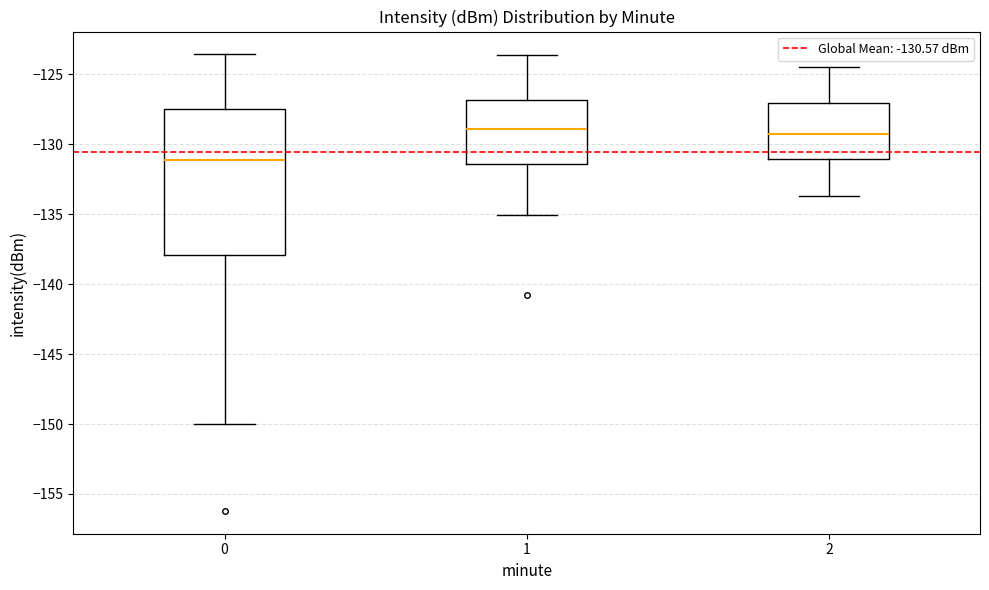

Reading left to right, transcribe this box plot: for each box, give where its median line is, the range the box spans, and where its two whiskers end, as read against the y-axis. The values are not printed on the chart, so give them approximately, as read against the axis.

0: median -131.0, box -138.0 to -127.5, whiskers -150.0 to -123.5
1: median -129.0, box -131.5 to -127.0, whiskers -135.0 to -123.5
2: median -129.5, box -131.0 to -127.0, whiskers -133.5 to -124.5